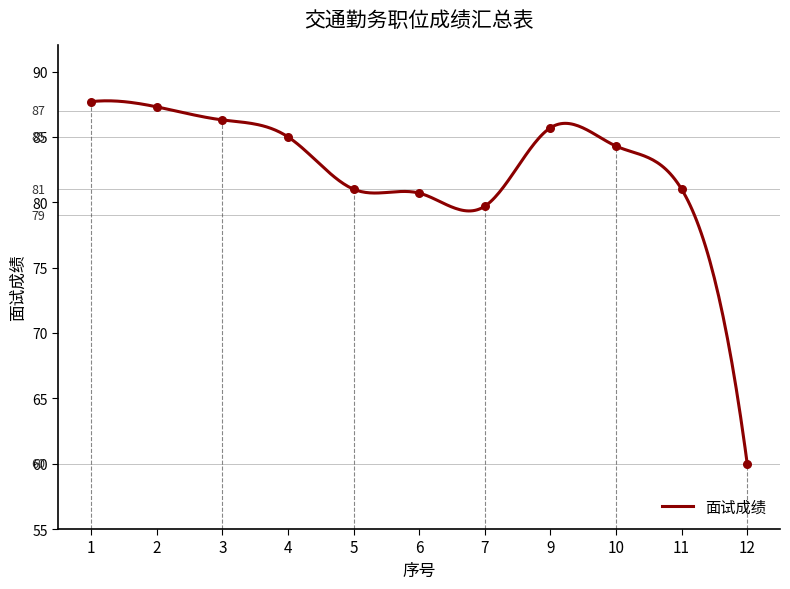

Which has a higher value, 3 or 12?

3